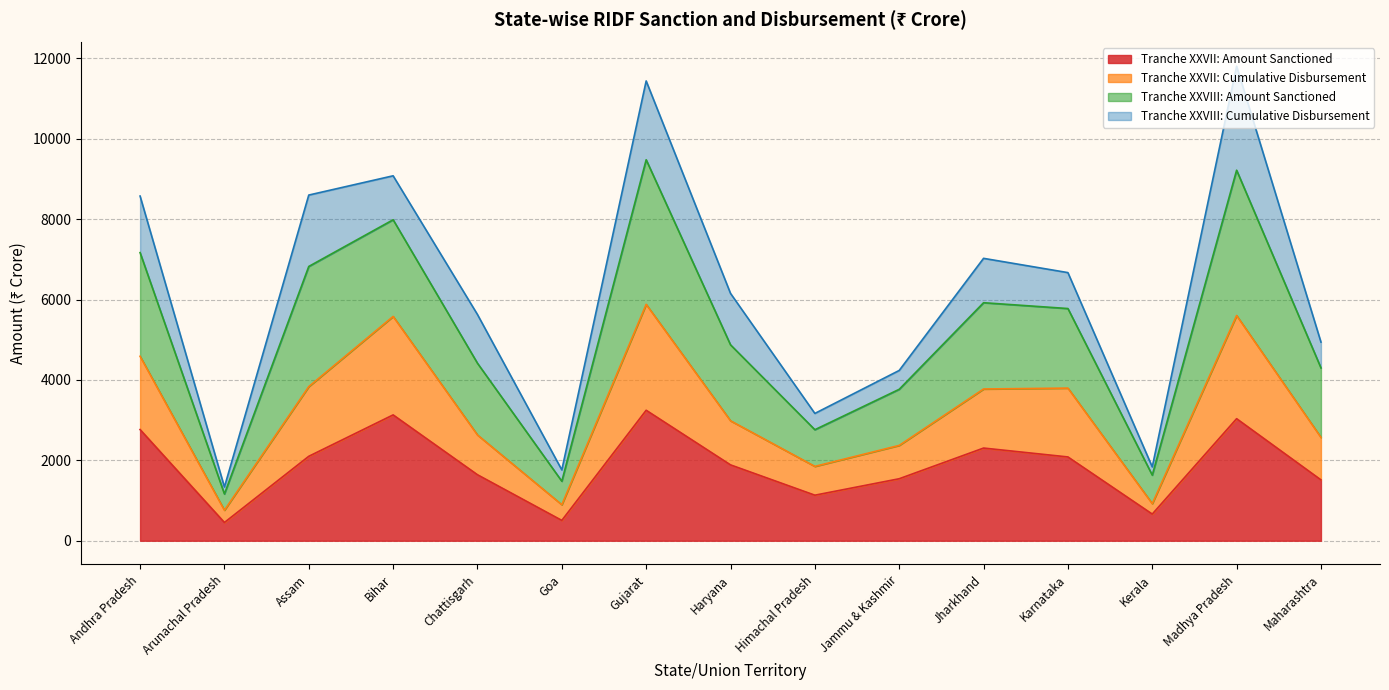

In Tranche XXVIII: Amount Sanctioned, how many points are lower than both neighbors (excluding endpoints)?

4